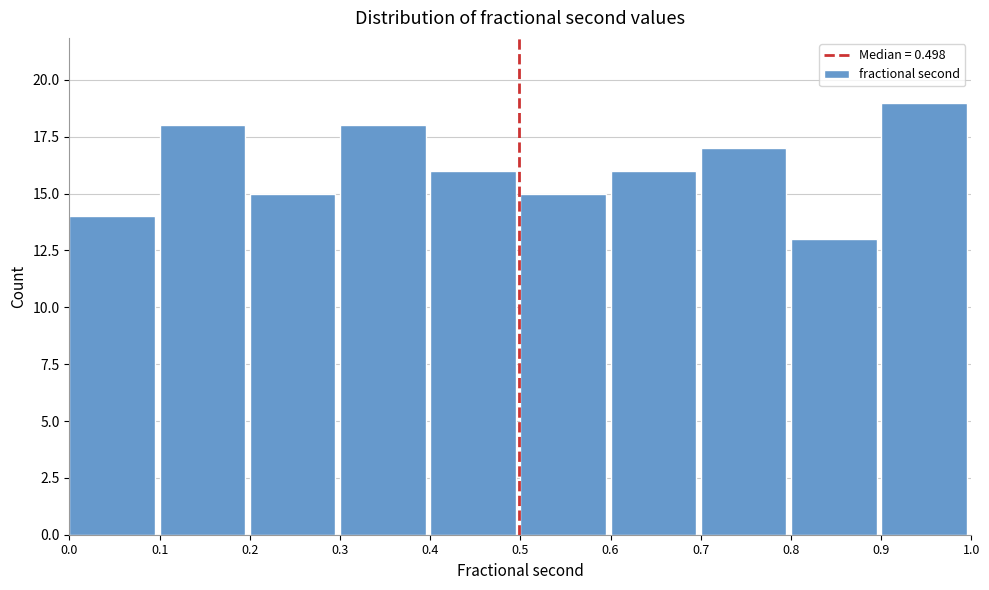

Reading left to right, list every bar in this chart as the range it spans on the x-axis followed by its height. The values are not printed on the chart, so give them approximately, as read against the axis.

0.0 to 0.1: 14
0.1 to 0.2: 18
0.2 to 0.3: 15
0.3 to 0.4: 18
0.4 to 0.5: 16
0.5 to 0.6: 15
0.6 to 0.7: 16
0.7 to 0.8: 17
0.8 to 0.9: 13
0.9 to 1.0: 19